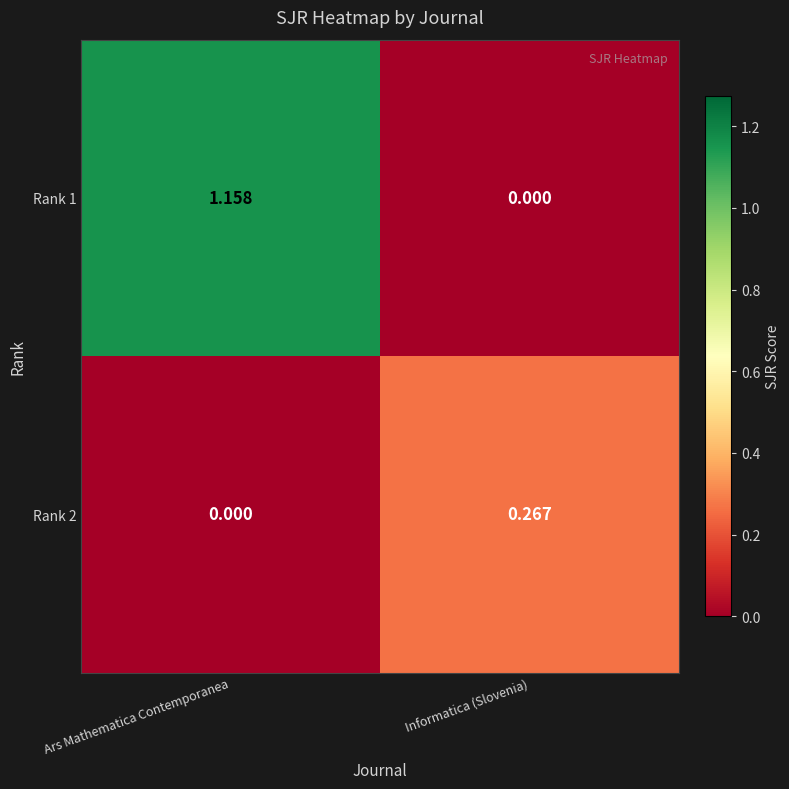

At which category is the sum across all series the highest?

Ars Mathematica Contemporanea